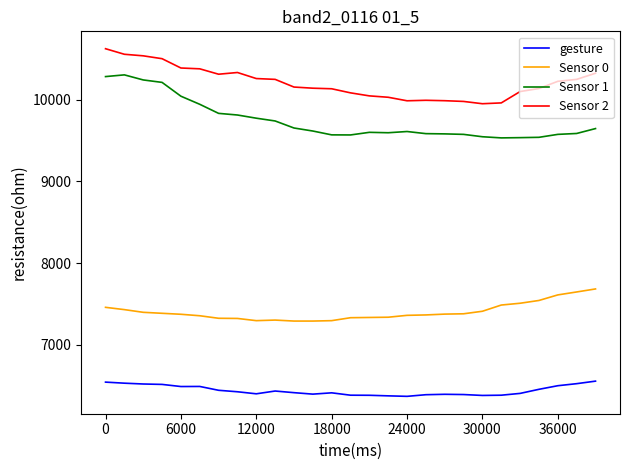

What is the difference between the maximum and minimum values in the Sensor 1 series?

771